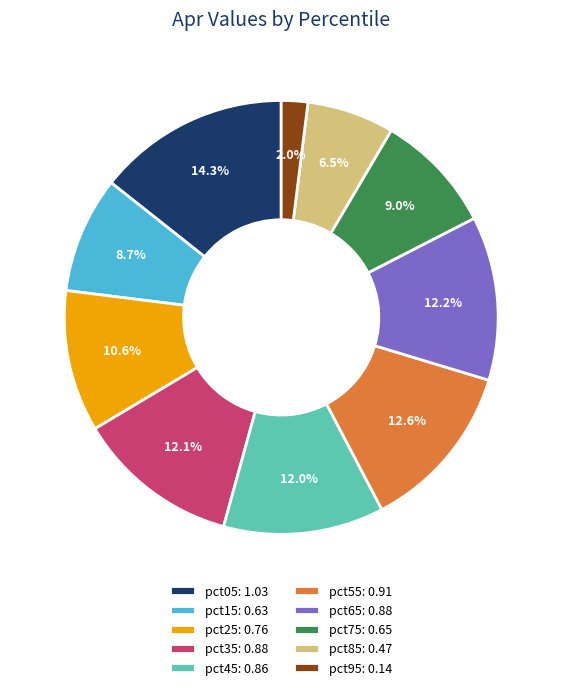

Which slice is the smallest?

pct95